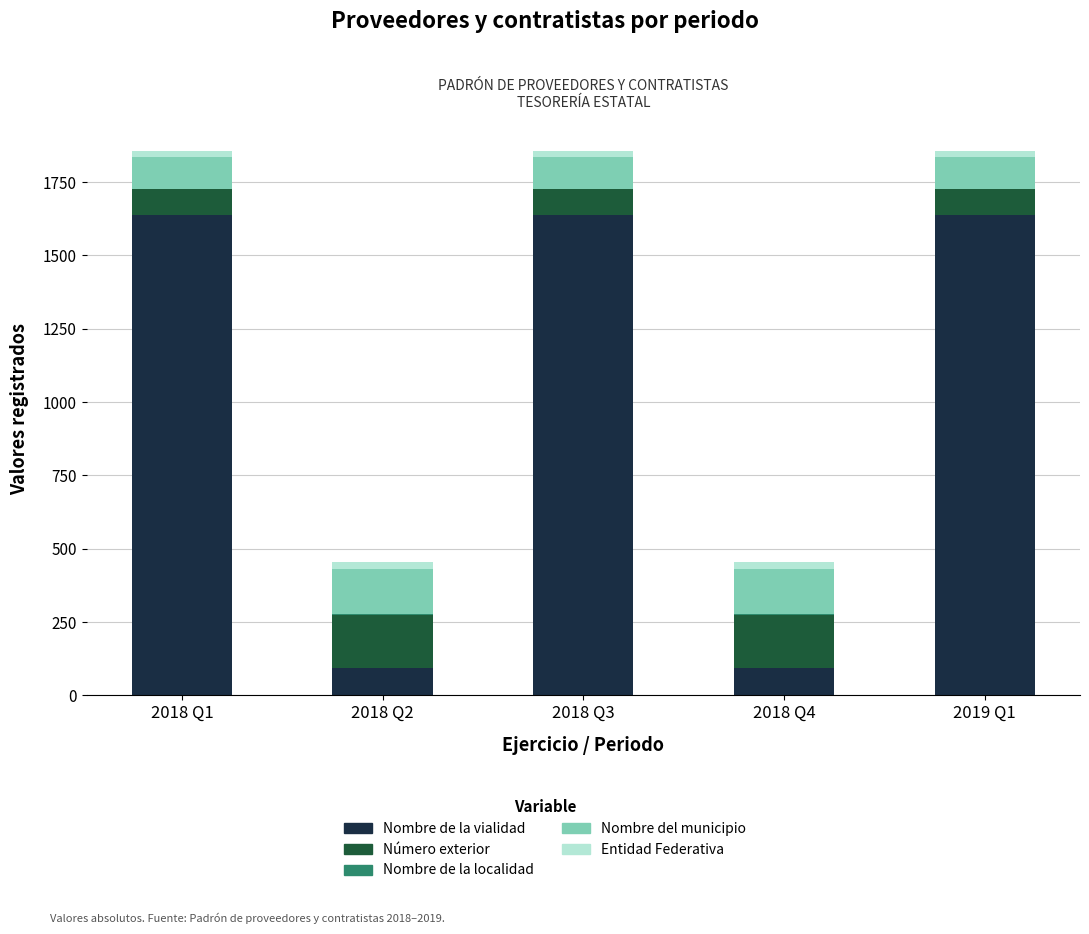

What is the total value across all series at 2018 Q2?

456